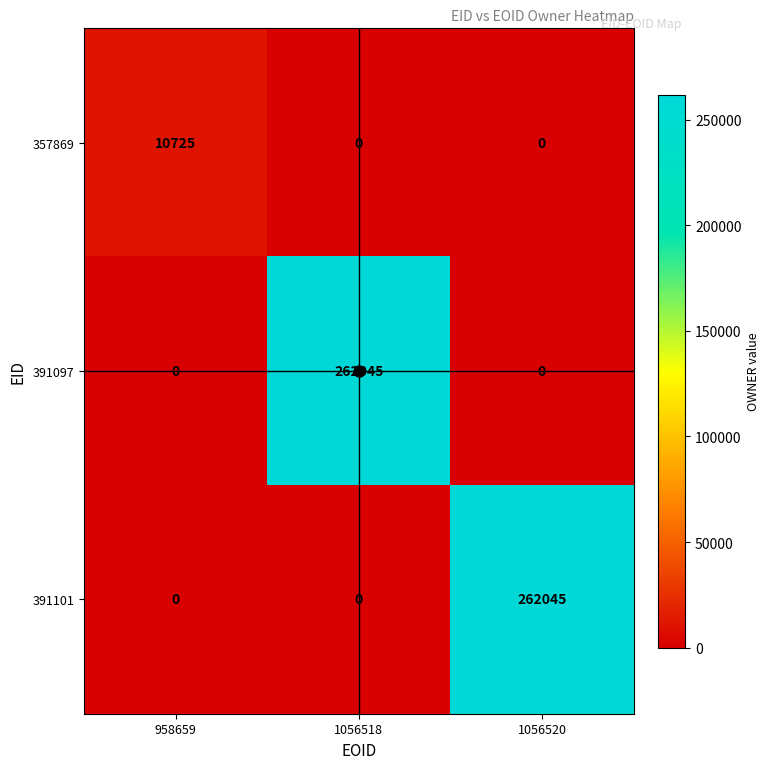

What is the sum of all 391101 values?

262045